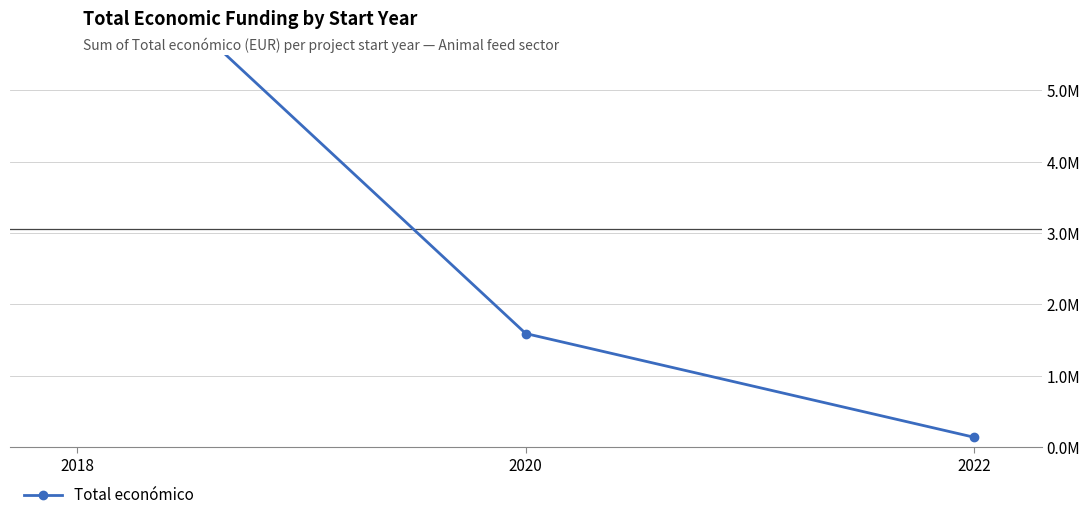

What is the maximum value shown in the chart?

7429975